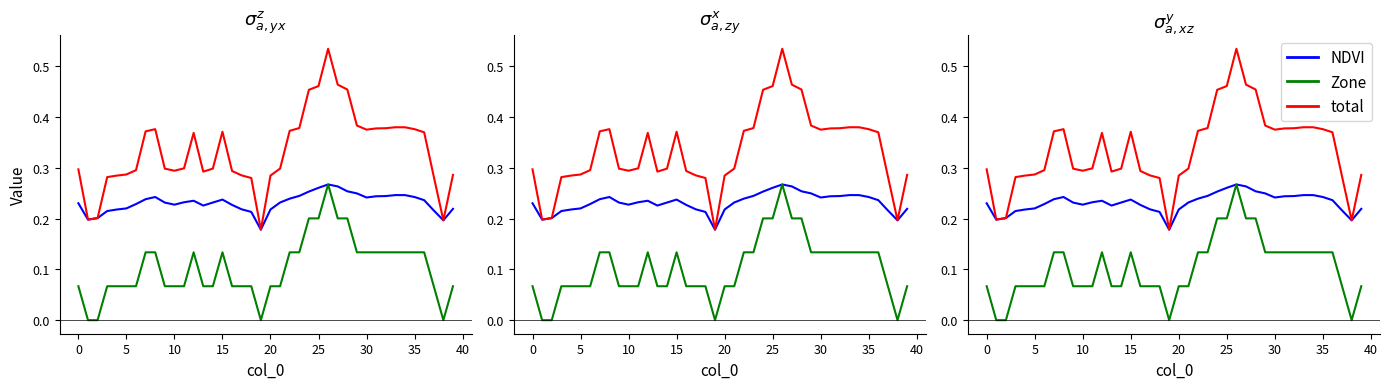

How many Zone values are between 0 and 1?

40